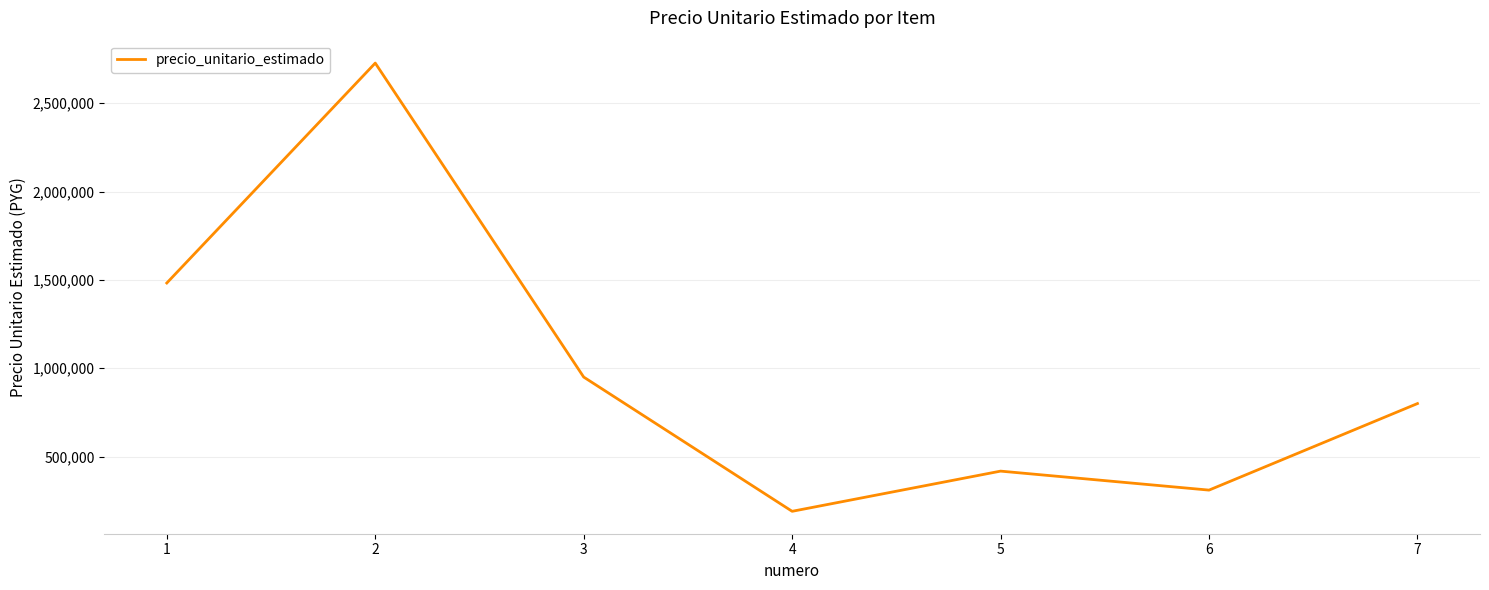

Reading left to right, list all the values displayed in this chart.

1482500	2727500	950000	190000	417500	310000	800000